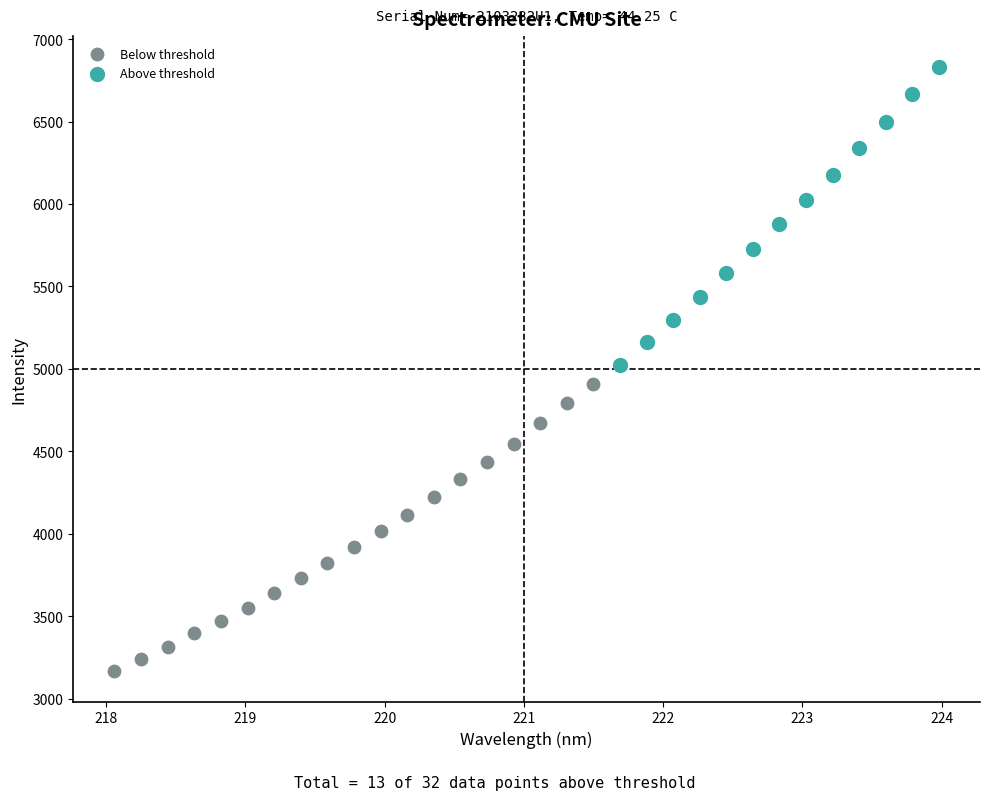

Which series contains the highest Y value?

Above threshold